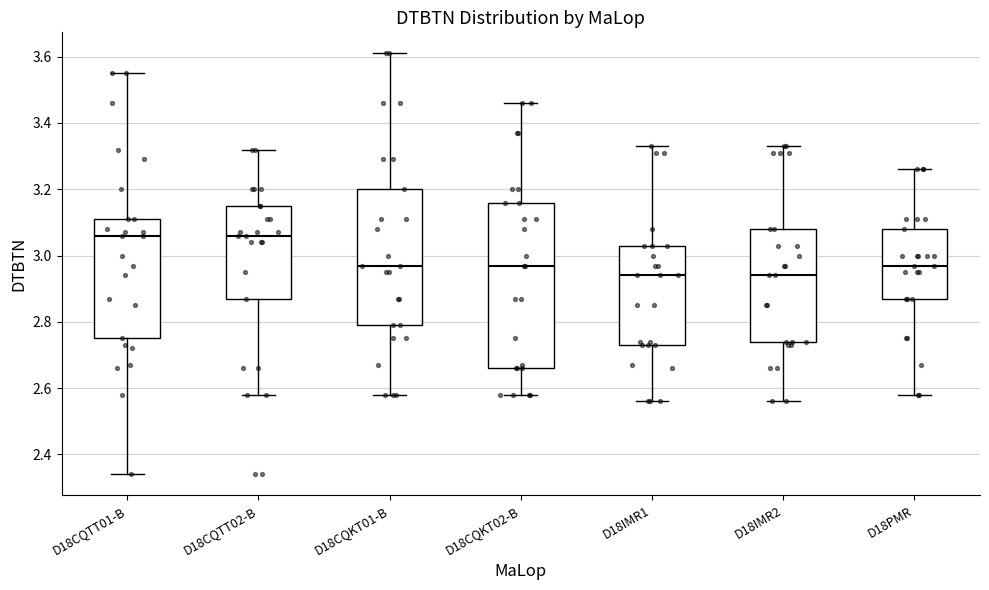

Reading left to right, read every box against the y-axis: the position of its median line, the range the box covers, and the ends of its whiskers. The values are not printed on the chart, so give them approximately, as read against the axis.

D18CQTT01-B: median 3.06, box 2.76 to 3.12, whiskers 2.34 to 3.56
D18CQTT02-B: median 3.06, box 2.88 to 3.16, whiskers 2.58 to 3.32
D18CQKT01-B: median 2.98, box 2.80 to 3.20, whiskers 2.58 to 3.62
D18CQKT02-B: median 2.98, box 2.66 to 3.16, whiskers 2.58 to 3.46
D18IMR1: median 2.94, box 2.74 to 3.04, whiskers 2.56 to 3.34
D18IMR2: median 2.94, box 2.74 to 3.08, whiskers 2.56 to 3.34
D18PMR: median 2.98, box 2.88 to 3.08, whiskers 2.58 to 3.26